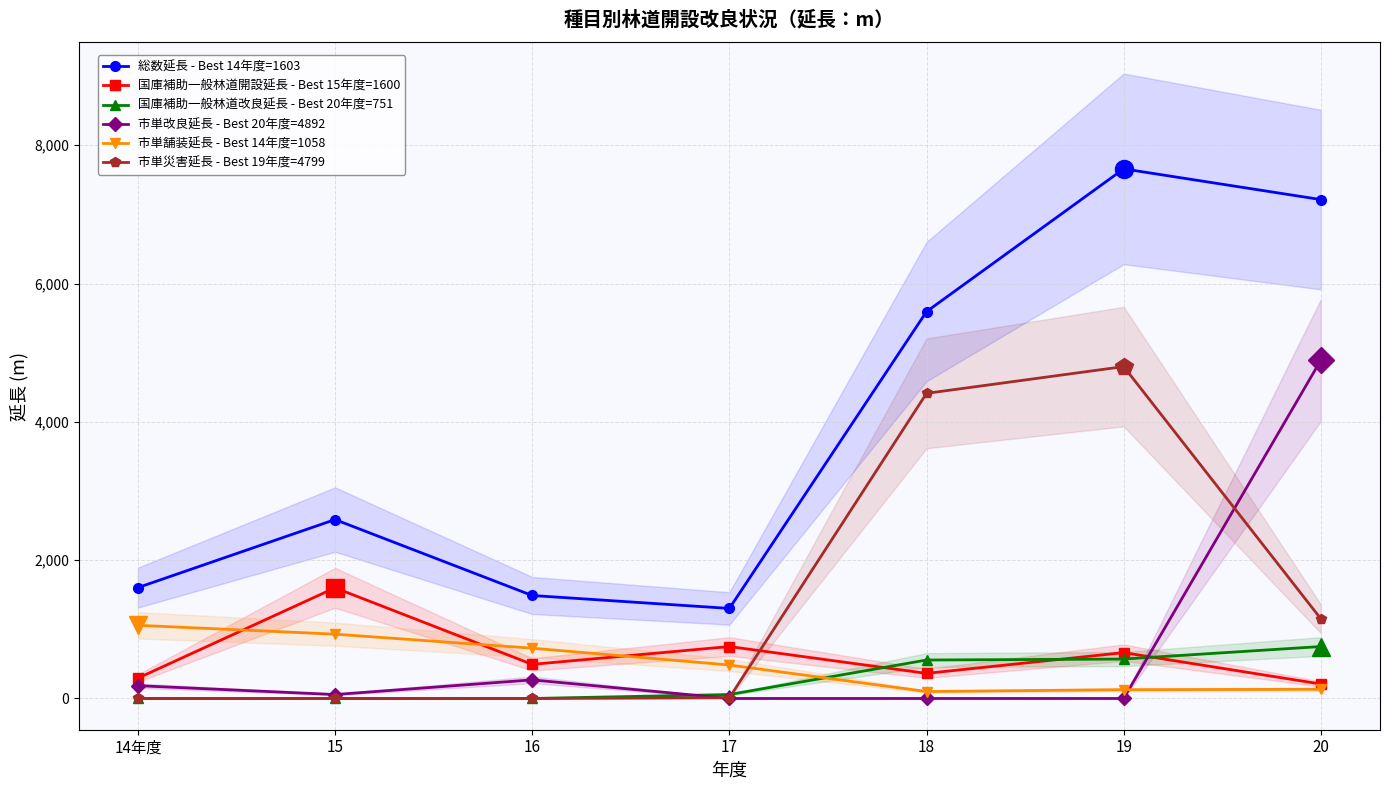

Which series has the largest total across all categories?

総数延長 - Best 14年度=1603